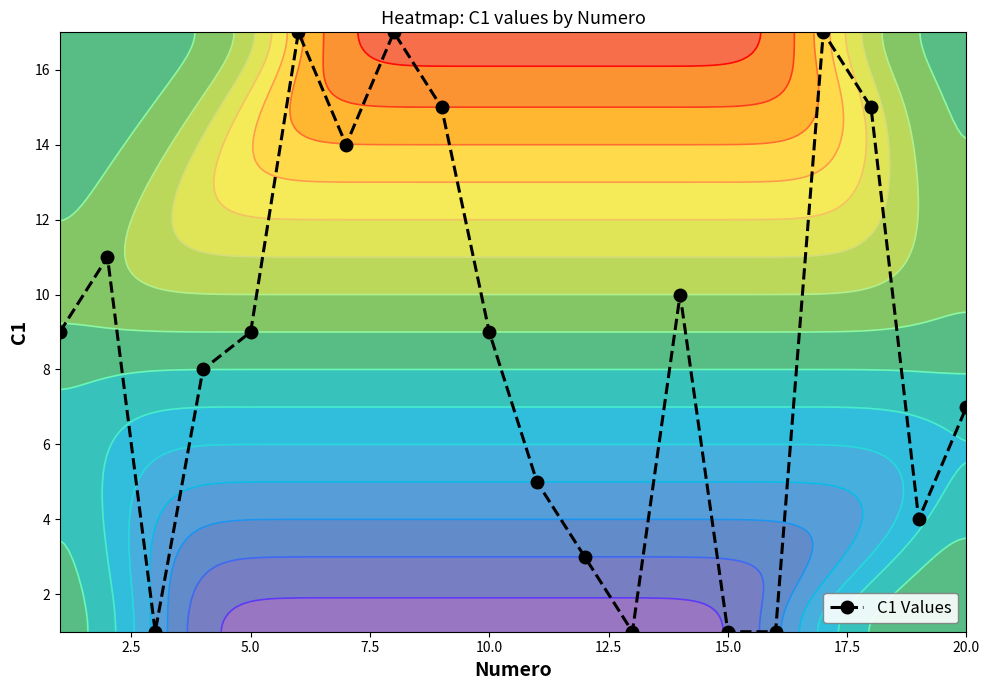

How many data points are less than 9?

9